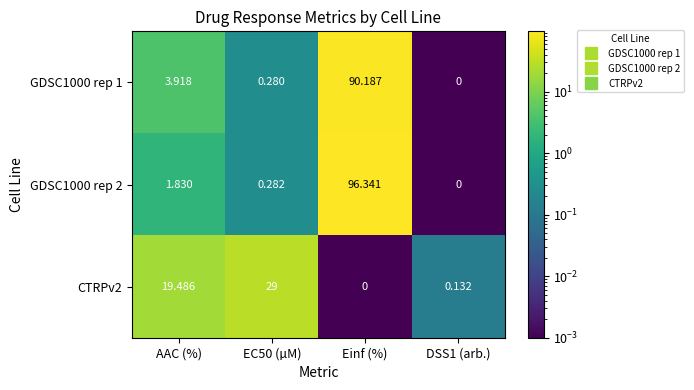

Which series has the largest total across all categories?

GDSC1000 rep 2